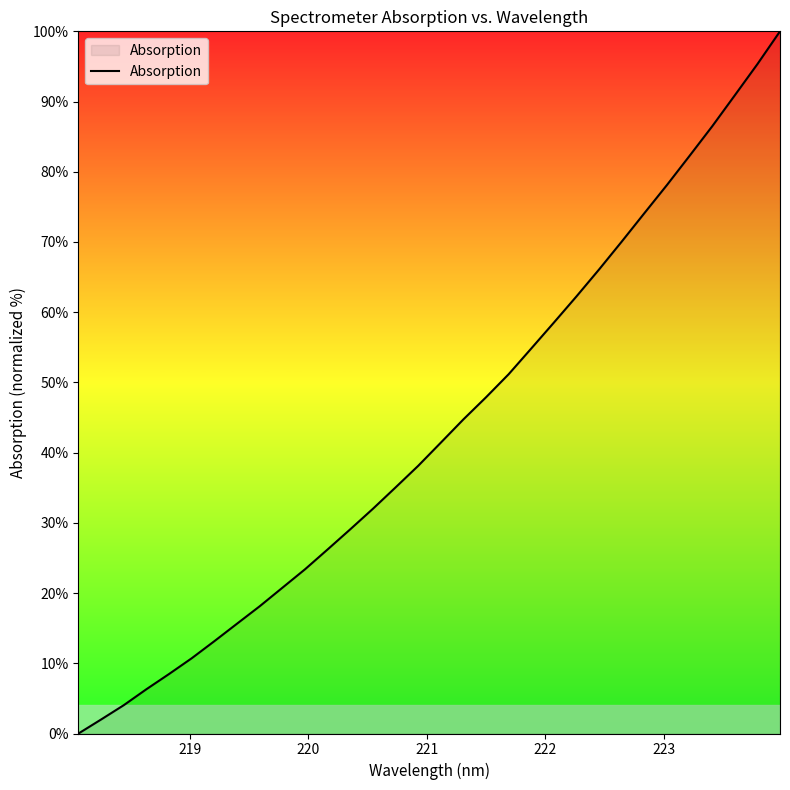

What is the sum of all values?

1387.3